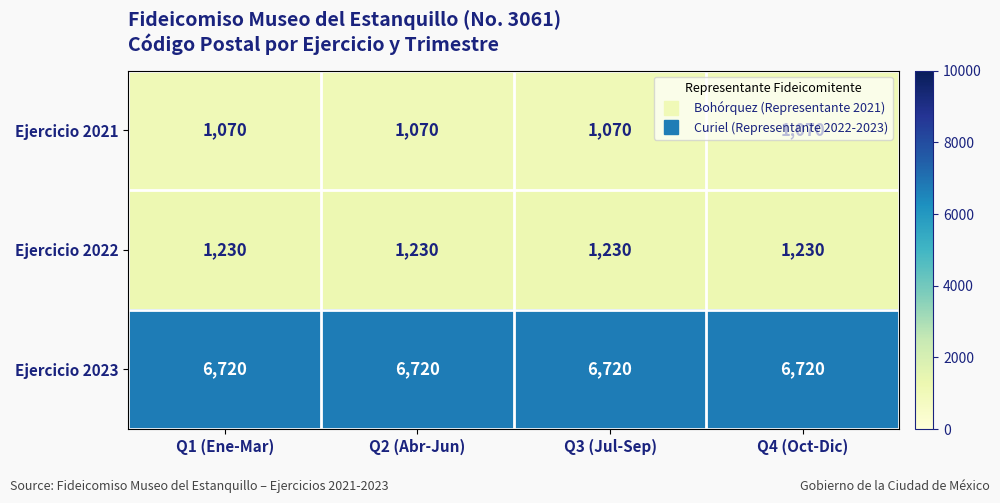

The value of Ejercicio 2022 at Q1 (Ene-Mar) is 1694. True or false?

False